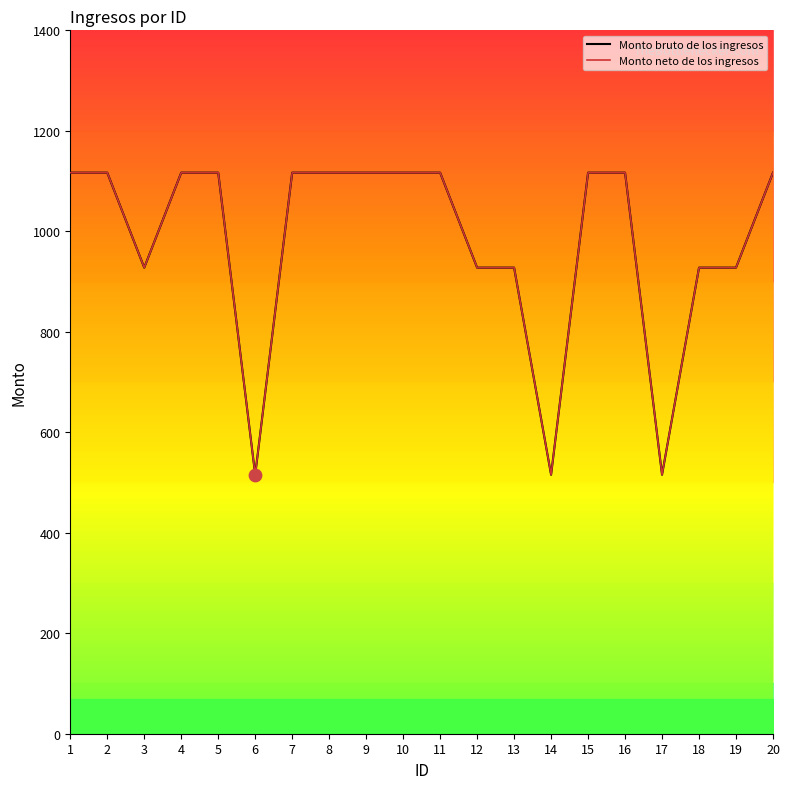

At which category is the sum across all series the highest?

1